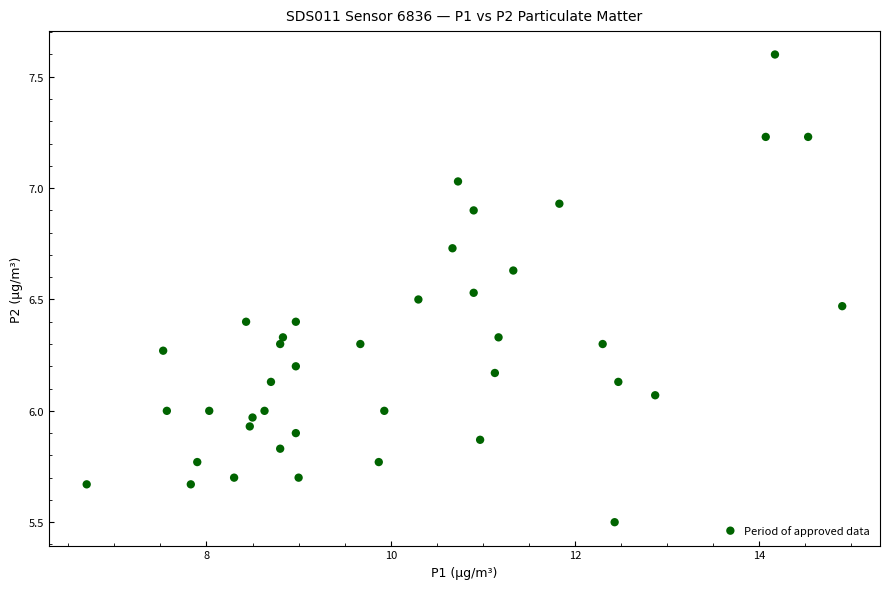

What is the range of X values (max minus min)?

8.2